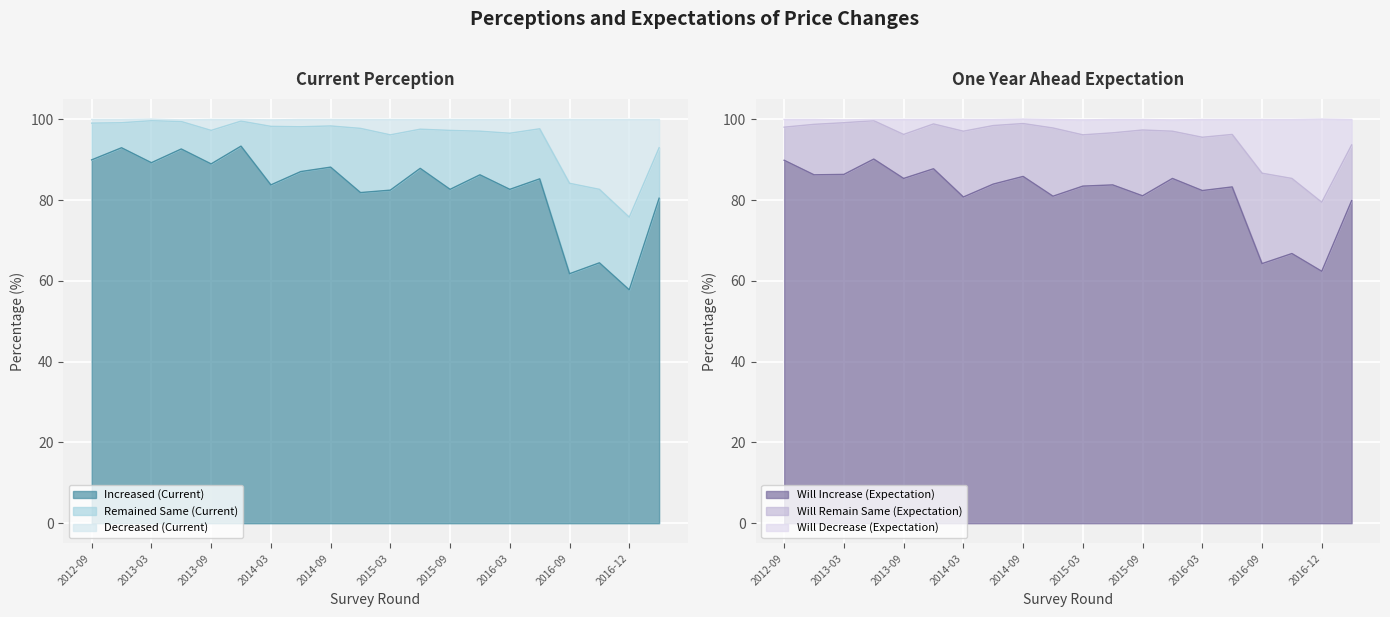

In Increased (Current), how many points are lower than both neighbors (excluding endpoints)?

8